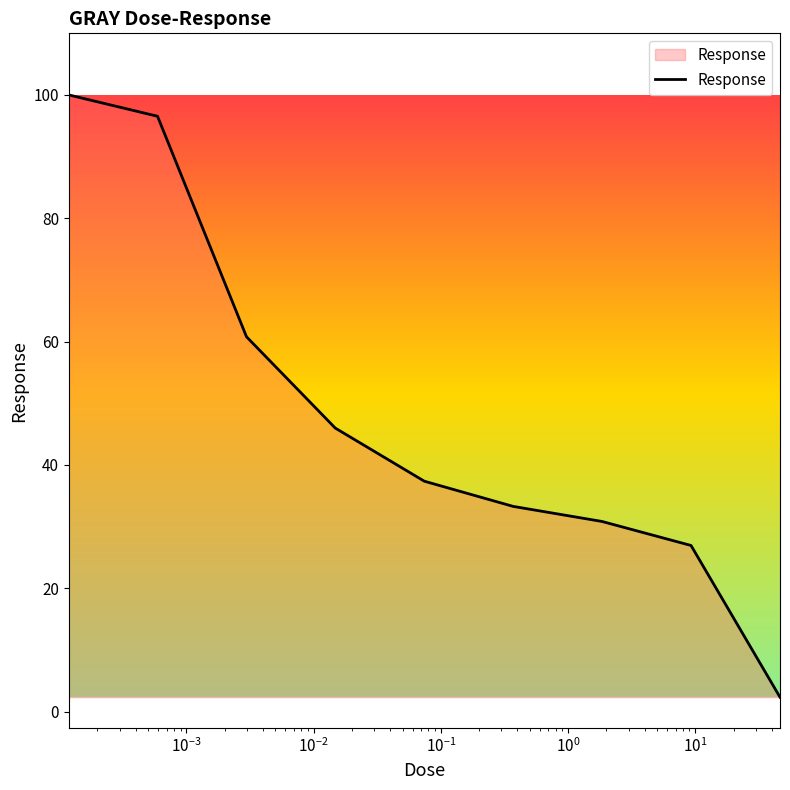

What is the difference between the maximum and minimum values?

97.7